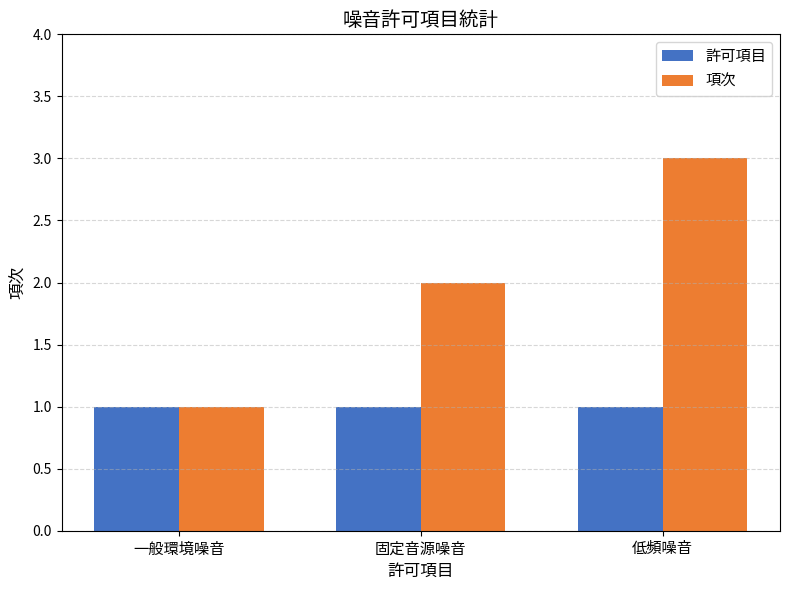

What is the spread (max minus min) of values at 固定音源噪音?

1